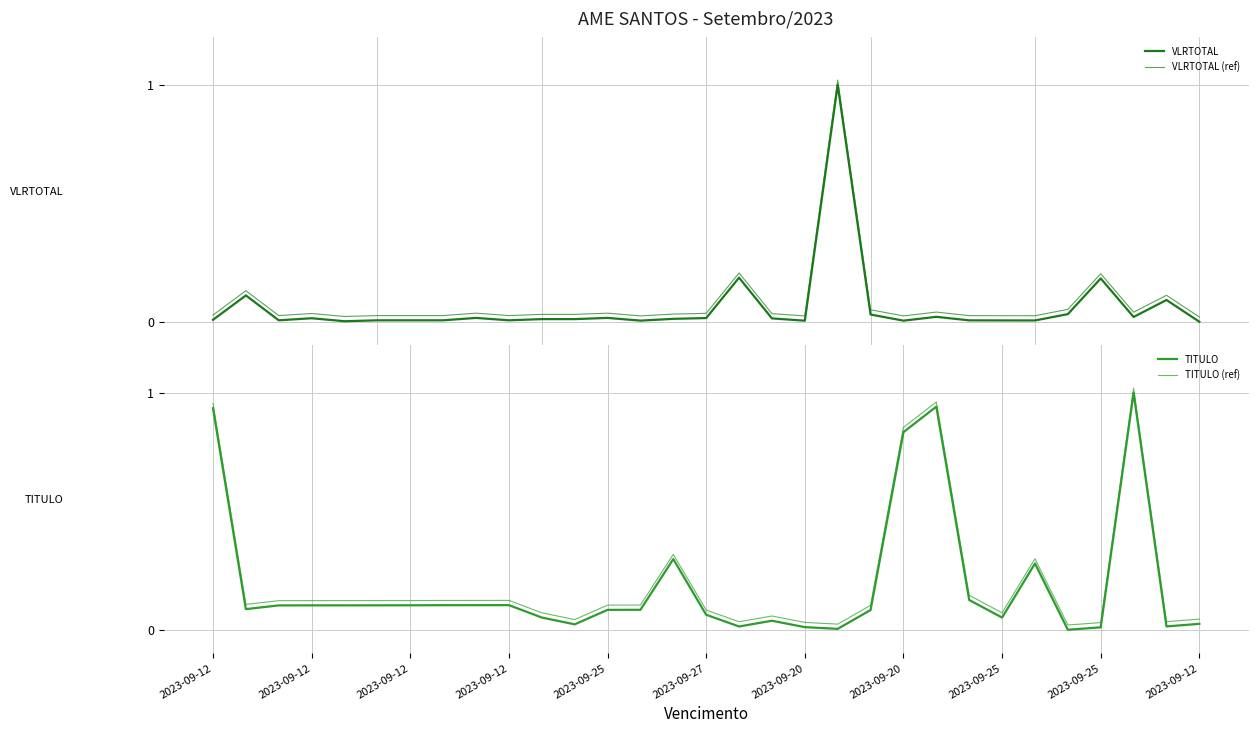

What is the label of the 1st point from the left?

2023-09-12